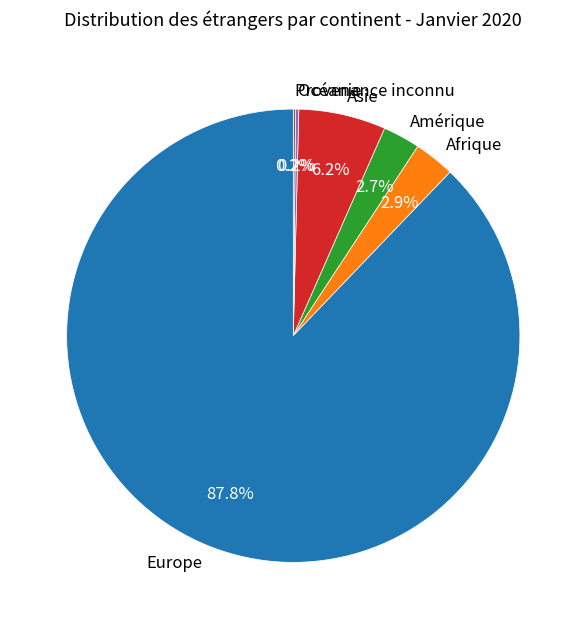

Which has a higher value, Europe or Amérique?

Europe